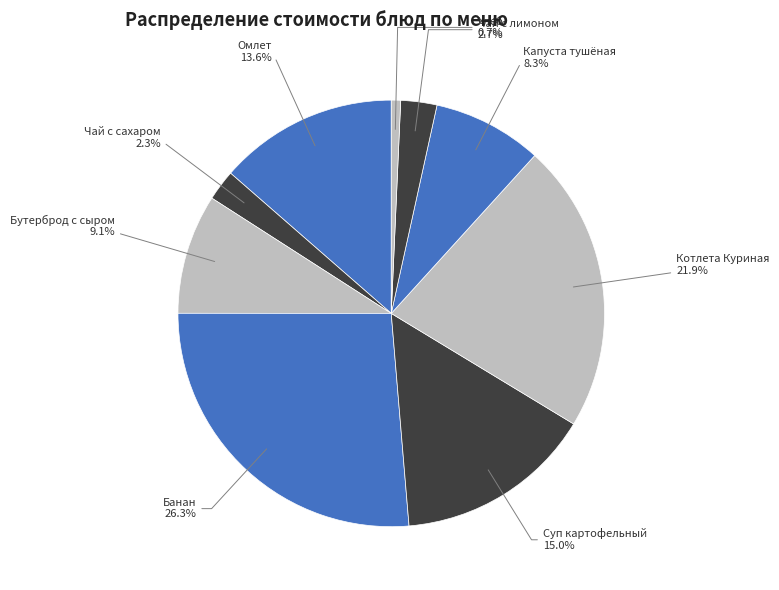

Which has a higher value, Хлеб or Омлет натуральный с маслом сливочным?

Омлет натуральный с маслом сливочным